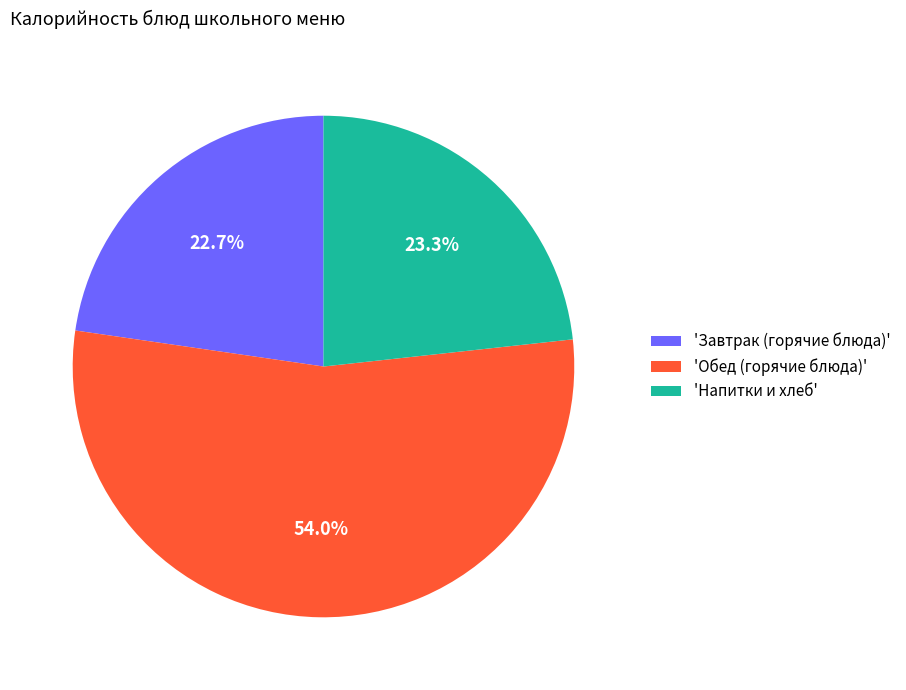

Which category has the smallest portion of the pie?

'Завтрак (горячие блюда)'